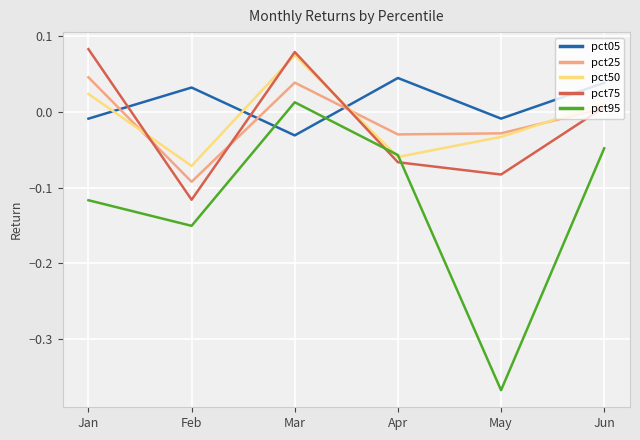

Is the value of pct95 at Apr greater than the value of pct75 at Apr?

Yes